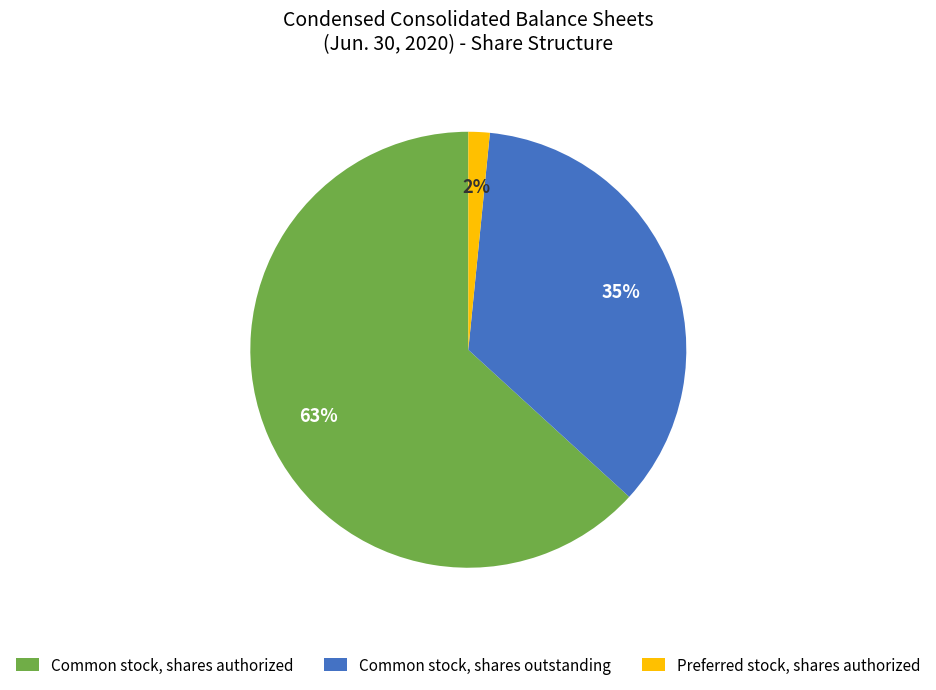

To the nearest percent, what is the combined percentage of Common stock, shares outstanding and Preferred stock, shares authorized?

37%